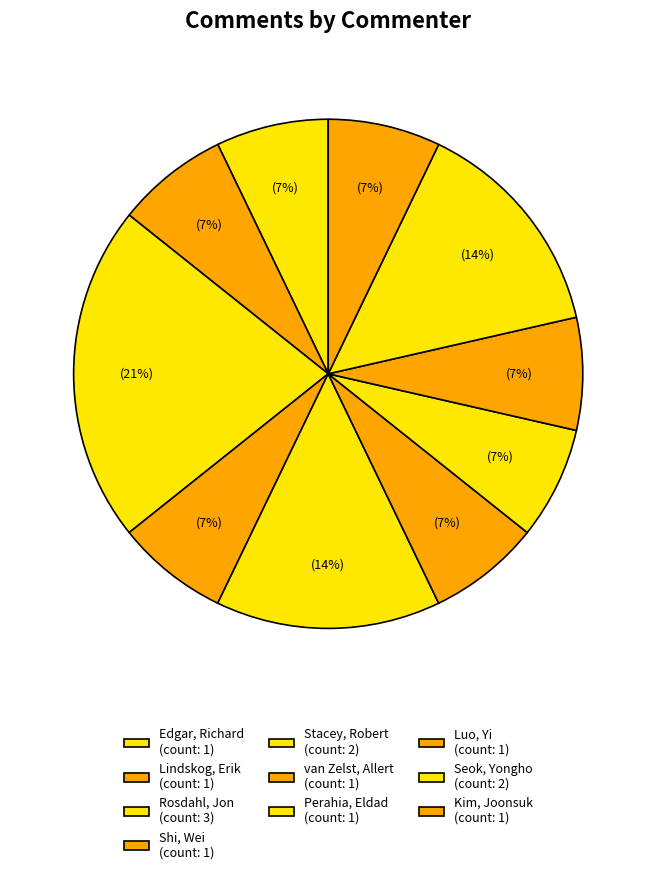

What percentage do Kim, Joonsuk and Rosdahl, Jon together represent?

28.6%